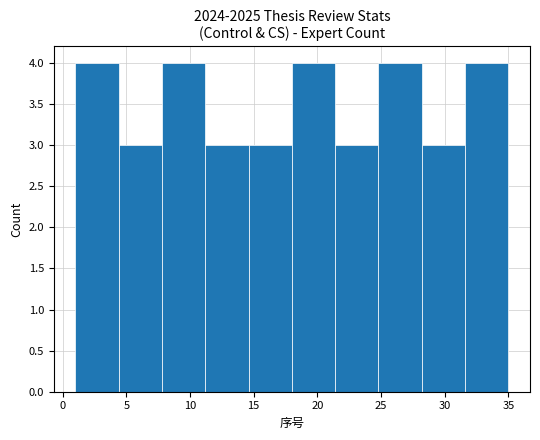

Reading left to right, transcribe this chart: for each bar, give the range it covers on the x-axis and its height. Neither the bar edges nor the heights are printed on the chart, so give them approximately, as read against the axes.

1.0 to 4.4: 4
4.4 to 7.8: 3
7.8 to 11.2: 4
11.2 to 14.6: 3
14.6 to 18.0: 3
18.0 to 21.4: 4
21.4 to 24.8: 3
24.8 to 28.2: 4
28.2 to 31.6: 3
31.6 to 35.0: 4